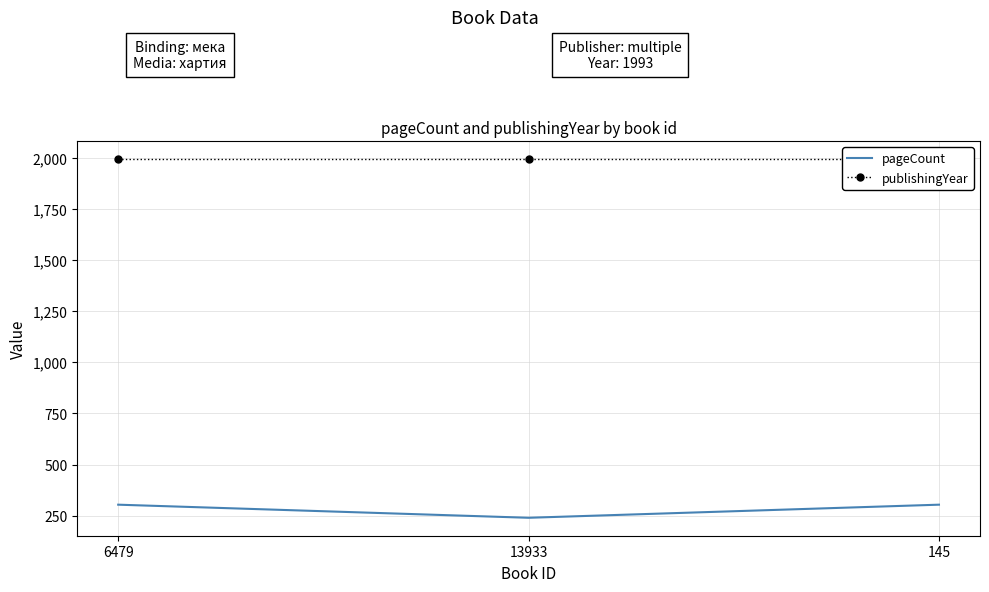

At which category is the sum across all series the highest?

6479